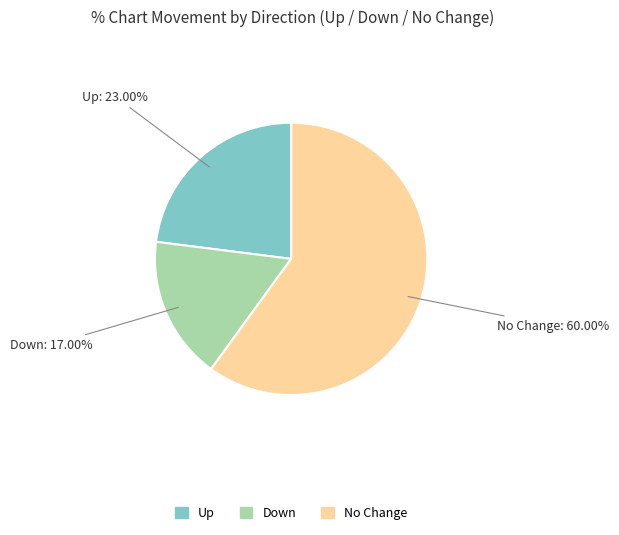

Is there any slice that represents more than half of the pie?

Yes